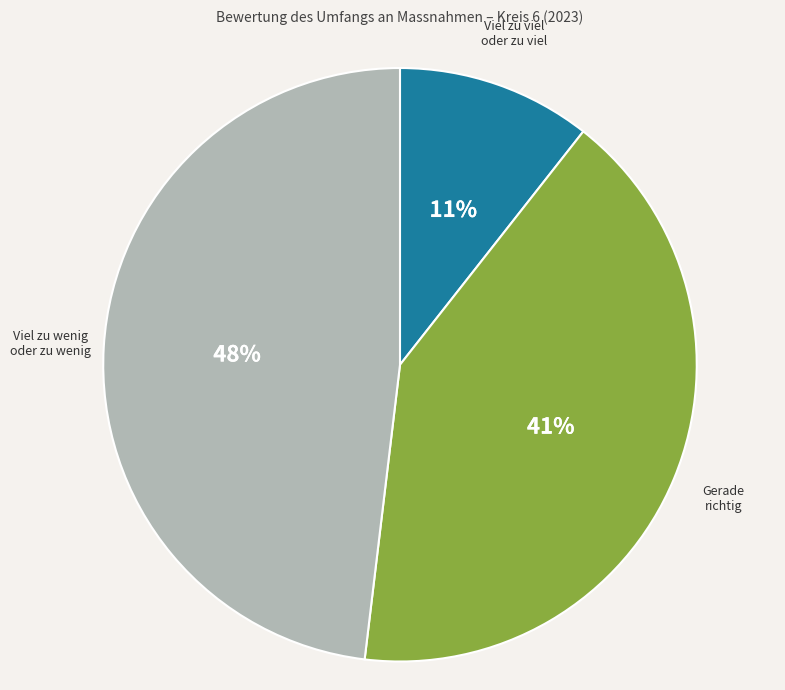

To the nearest percent, what is the average slice percentage?

33%